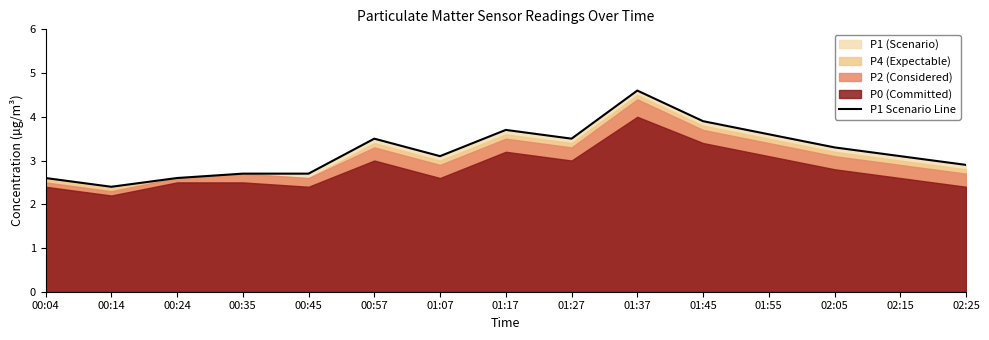

At which label does the data first exceed 3?

00:57